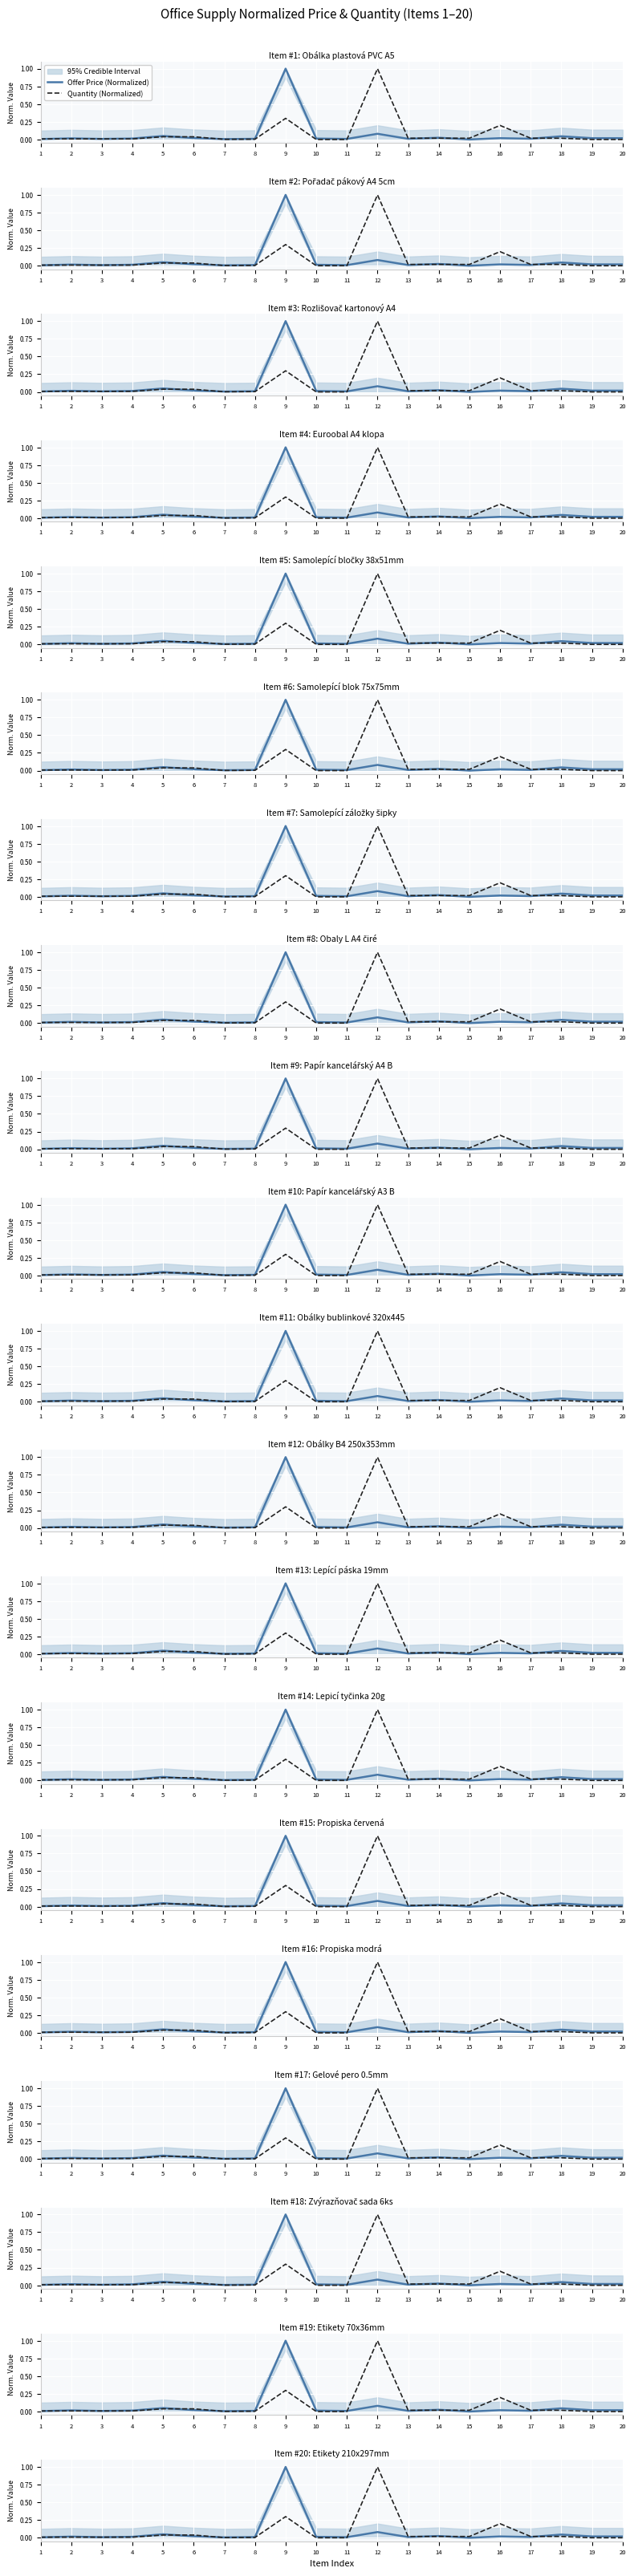

Reading right to left, what are all the values shown in this chart?

Offer Price (Normalized): 20=0.0	19=0.0	18=0.0	17=0.0	16=0.0	15=0.0	14=0.0	13=0.0	12=0.1	11=0.0	10=0.0	9=1.0	8=0.0	7=0.0	6=0.0	5=0.0	4=0.0	3=0.0	2=0.0	1=0.0
Quantity (Normalized): 20=0.0	19=0.0	18=0.0	17=0.0	16=0.2	15=0.0	14=0.0	13=0.0	12=1.0	11=0.0	10=0.0	9=0.3	8=0.0	7=0.0	6=0.0	5=0.0	4=0.0	3=0.0	2=0.0	1=0.0